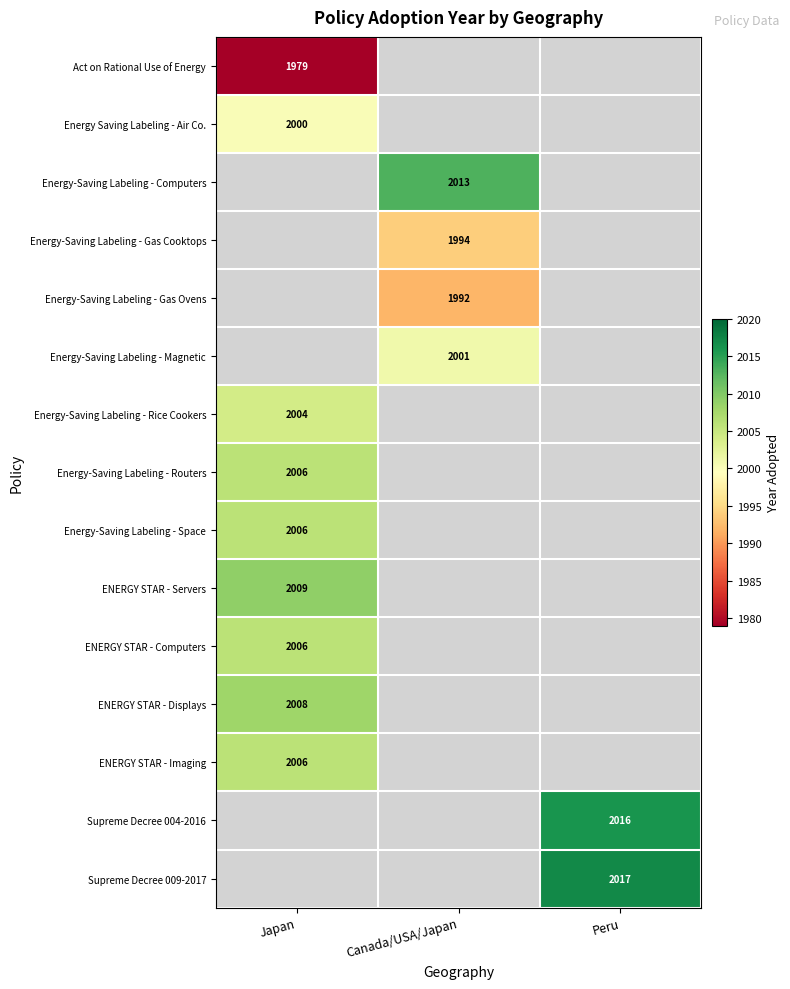

True or false: Energy-Saving Labeling - Routers has a value of 2006 at Japan.

True